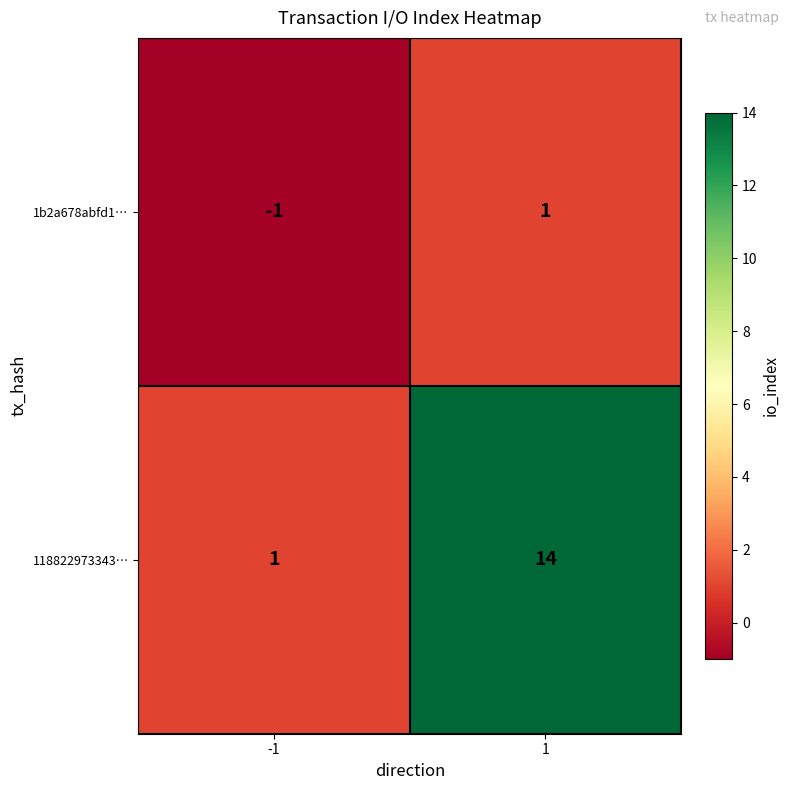

What is the maximum value shown in the chart?

14